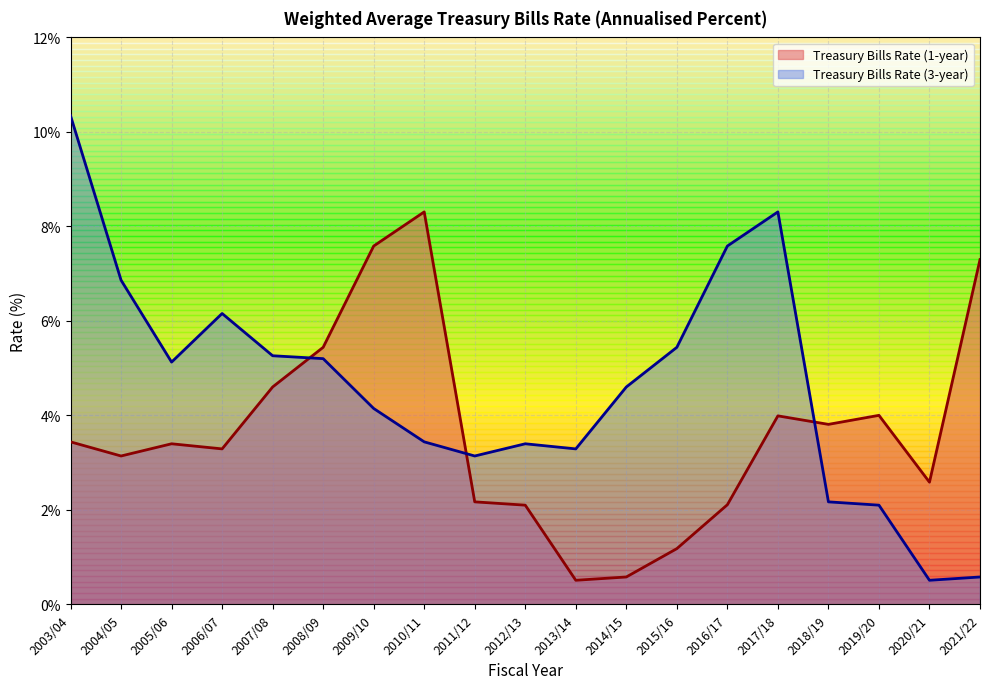

Which series ends up on top after the final intersection of Treasury Bills Rate (3-year) and Treasury Bills Rate (1-year)?

Treasury Bills Rate (1-year)